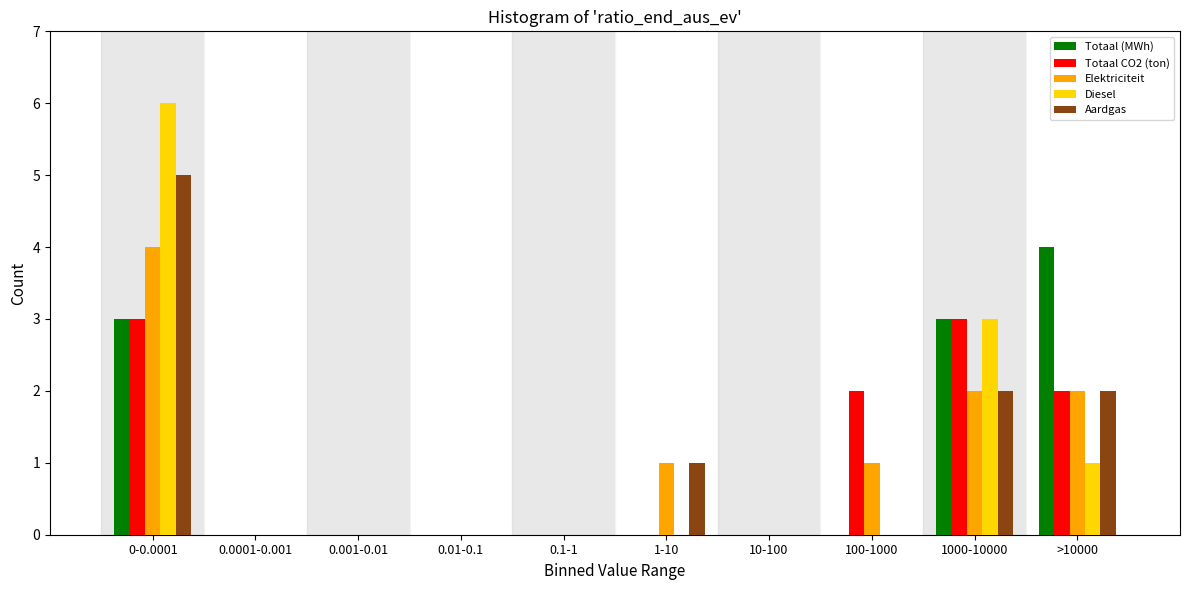

Which series changed the most between 0-0.0001 and 0.0001-0.001?

Diesel